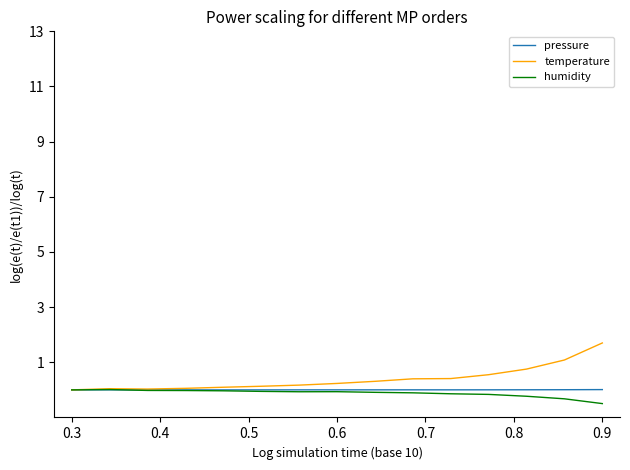

Which series has the largest range (max minus min)?

temperature